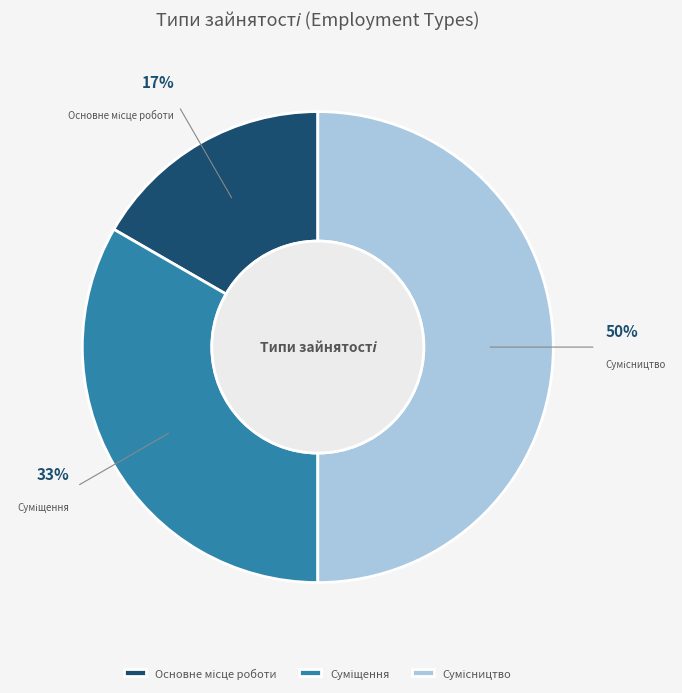

To the nearest percent, what is the average slice percentage?

33%